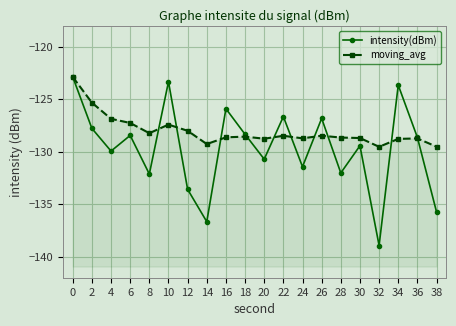

What is the difference between the maximum and second lowest values in the moving_avg series?

6.6